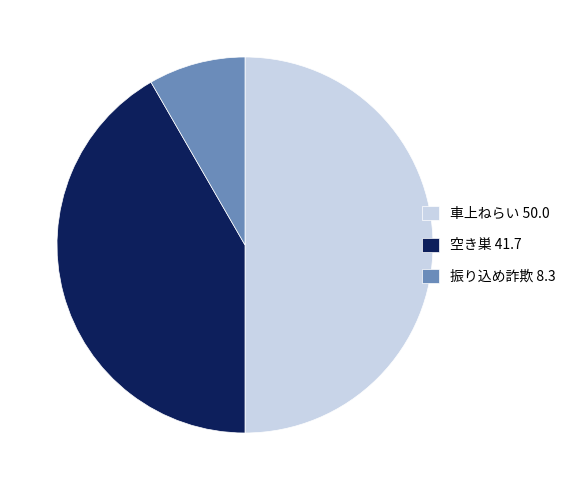

Count the number of slices in the pie.

3